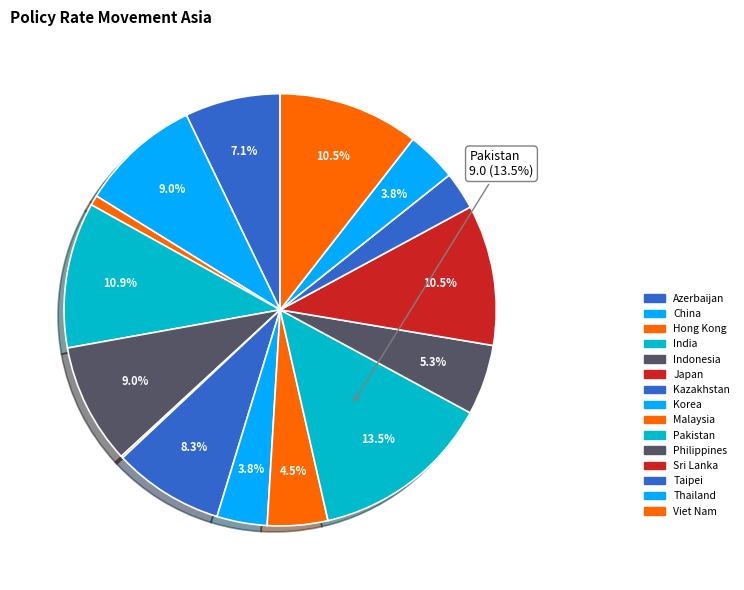

To the nearest percent, what is the average slice percentage?

7%